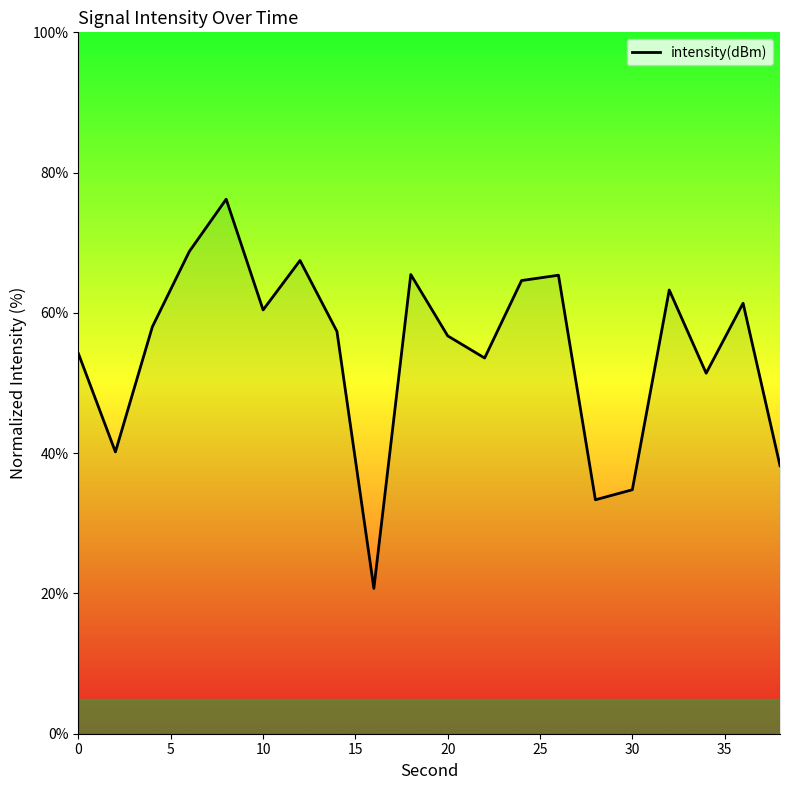

What is the greatest value displayed?

76.2